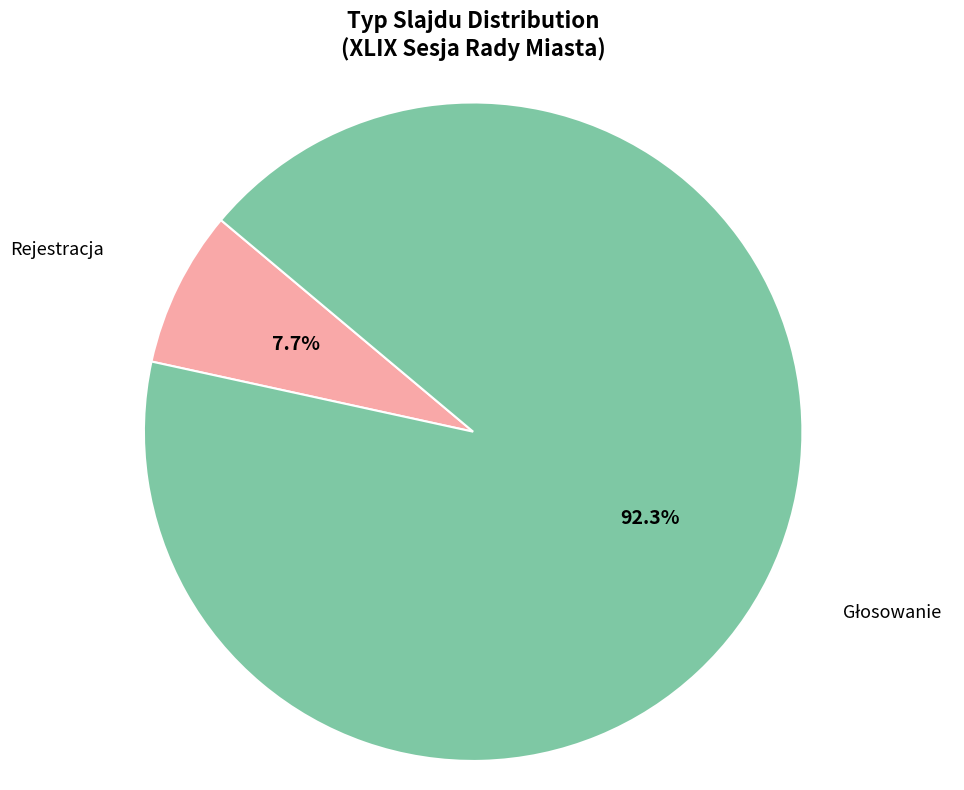

Which slice is the smallest?

Rejestracja